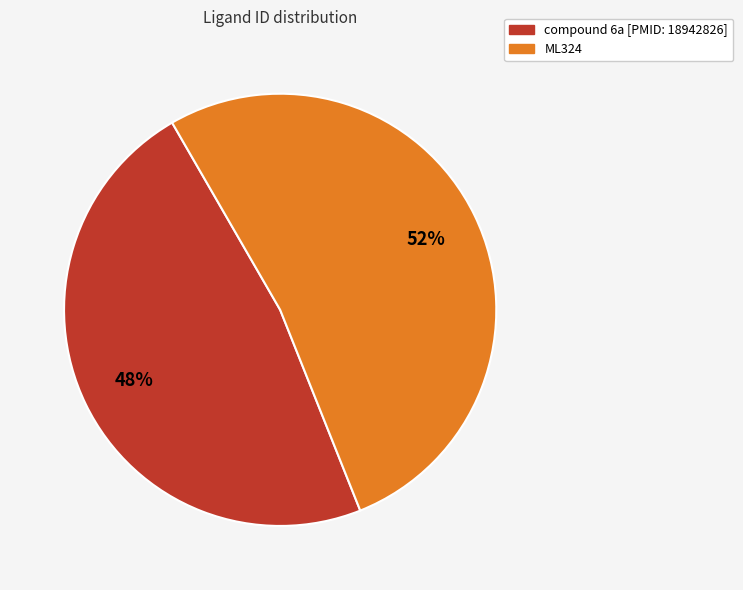

To the nearest percent, what is the average slice percentage?

50%